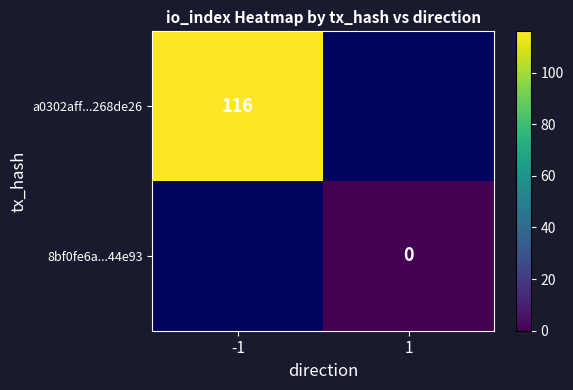

The a0302aff...268de26 series shows 203 at -1. True or false?

False